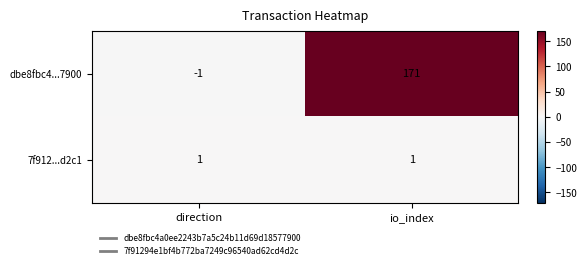

At which category does the chart reach its minimum across all series?

direction